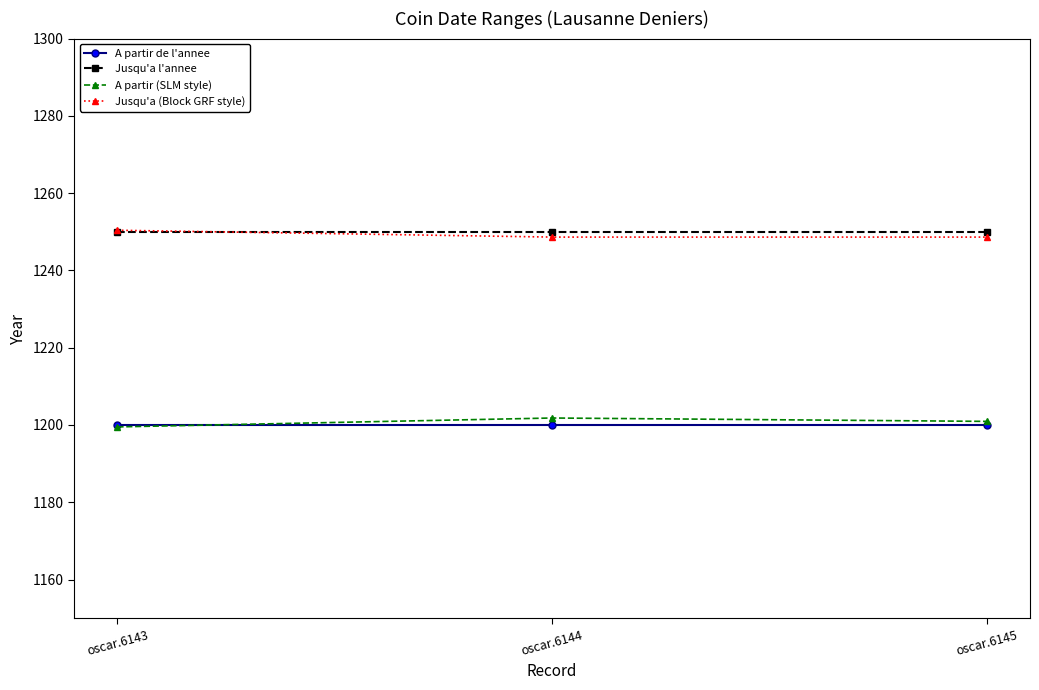

What is the difference between the maximum and minimum values in the Jusqu'a (Block GRF style) series?

1.8